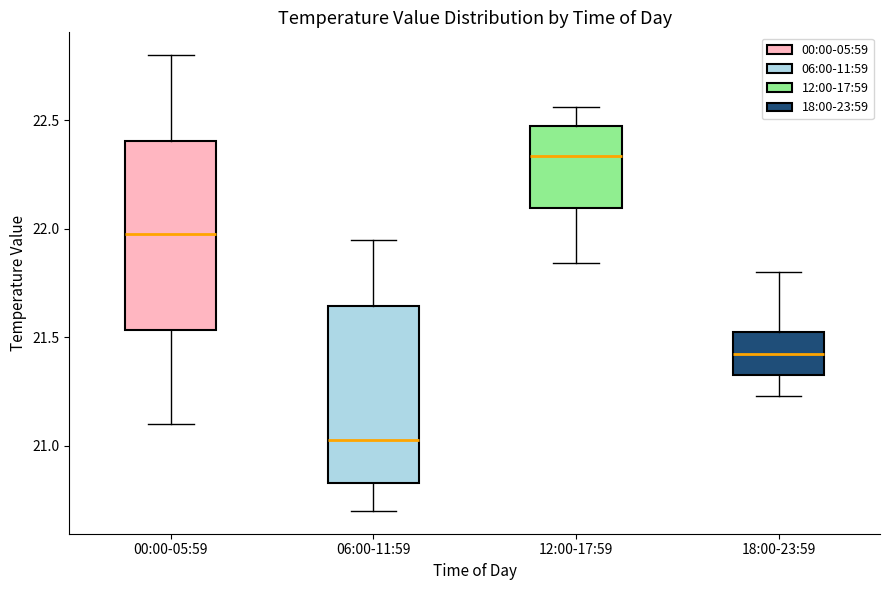

Where does the median line of the box for 18:00-23:59 sit on the y-axis? The values are not printed on the chart, so give them approximately, as read against the axis.

21.45